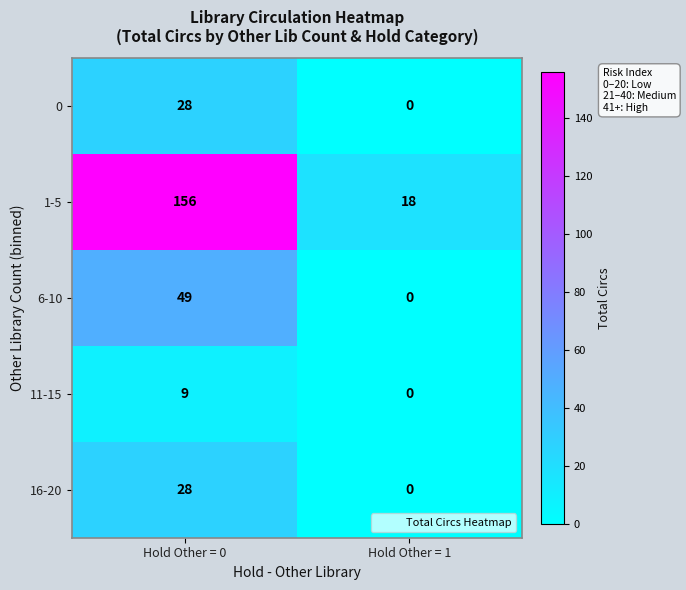

True or false: 1-5 has a value of 156 at Hold Other = 0.

True